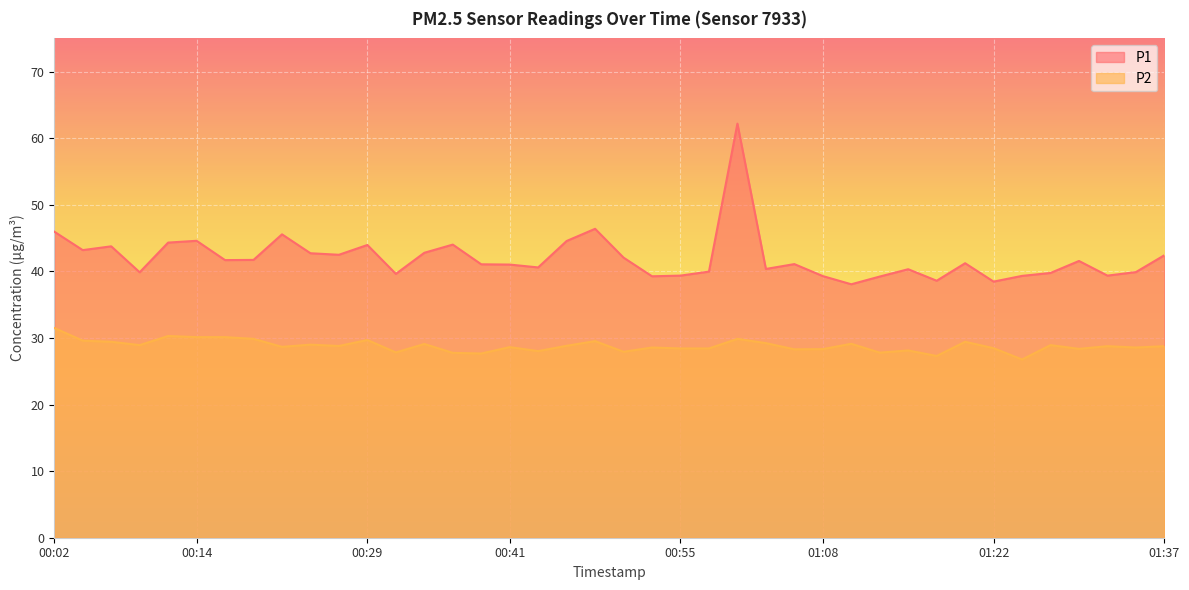

Rank the series at 00:53 from lowest to highest value.

P2, P1